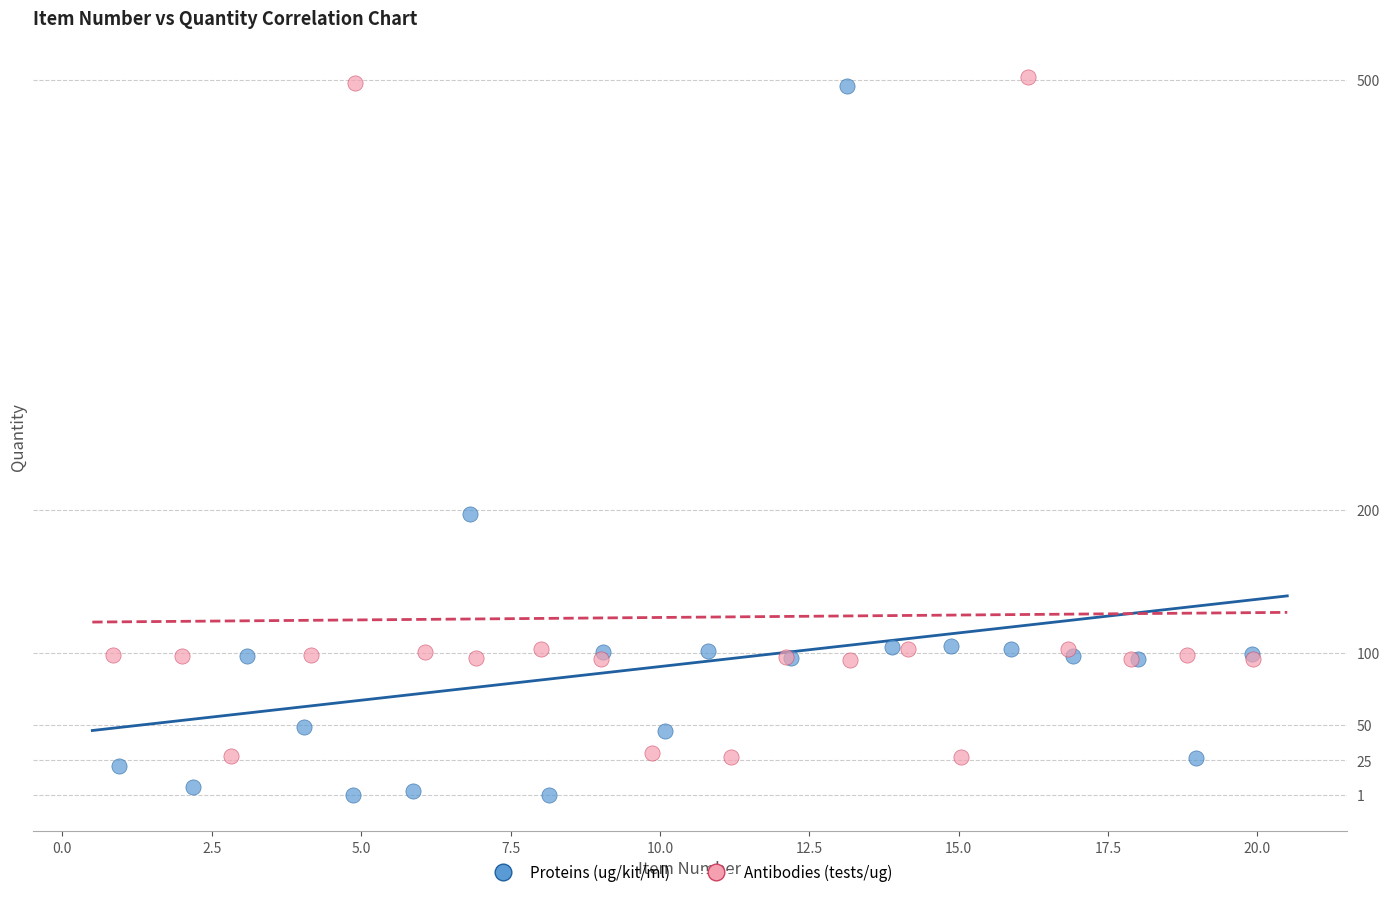

What are all the series names shown in the legend?

Proteins (ug/kit/ml), Antibodies (tests/ug)